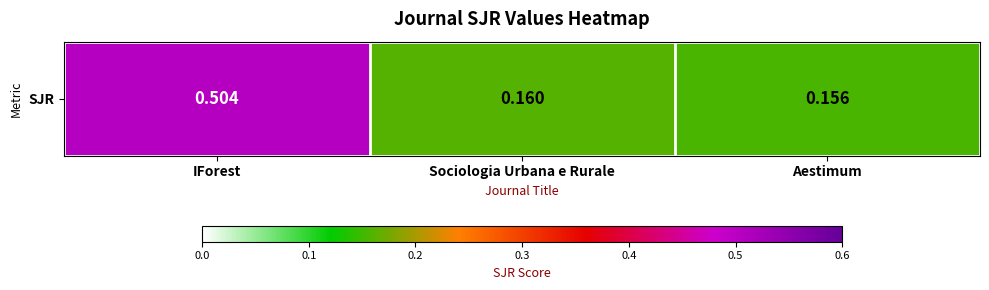

Reading right to left, list all the values displayed in this chart.

0.2	0.2	0.5